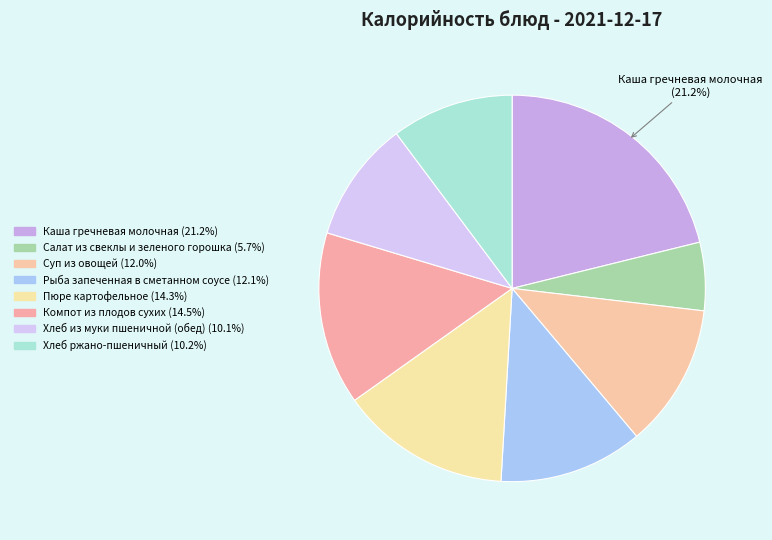

Approximately how many times larger is the value at Каша гречневая молочная compared to Суп из овощей?

1.8